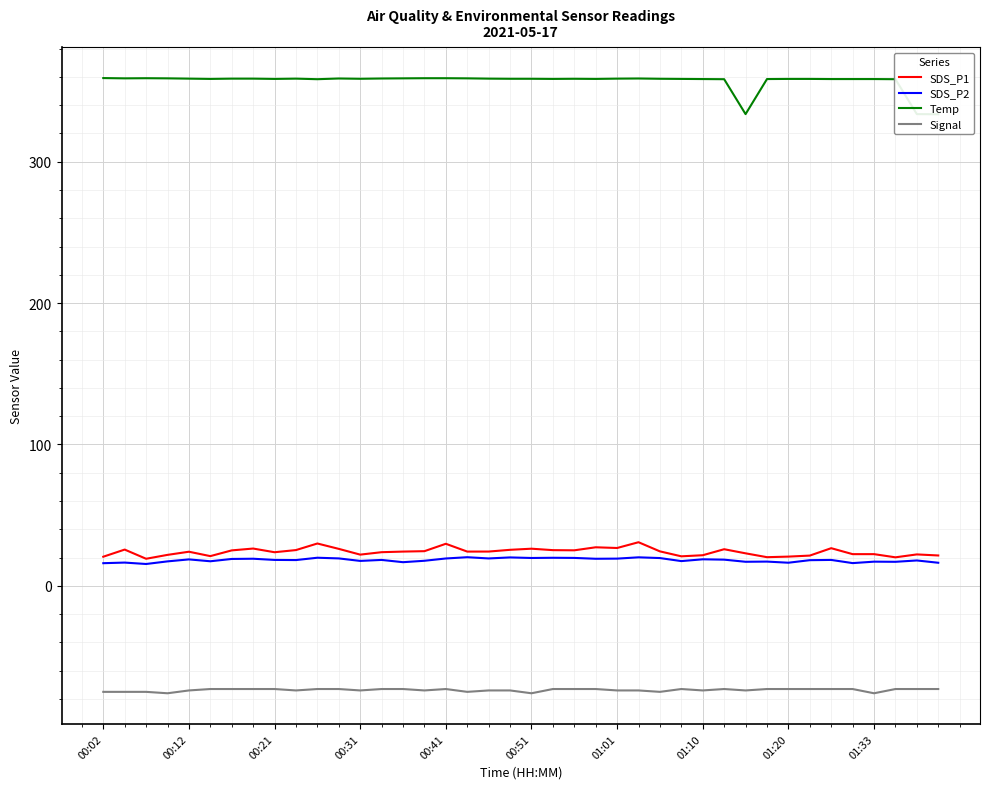

Between 11 and 14, which series saw the biggest shift?

SDS_P2